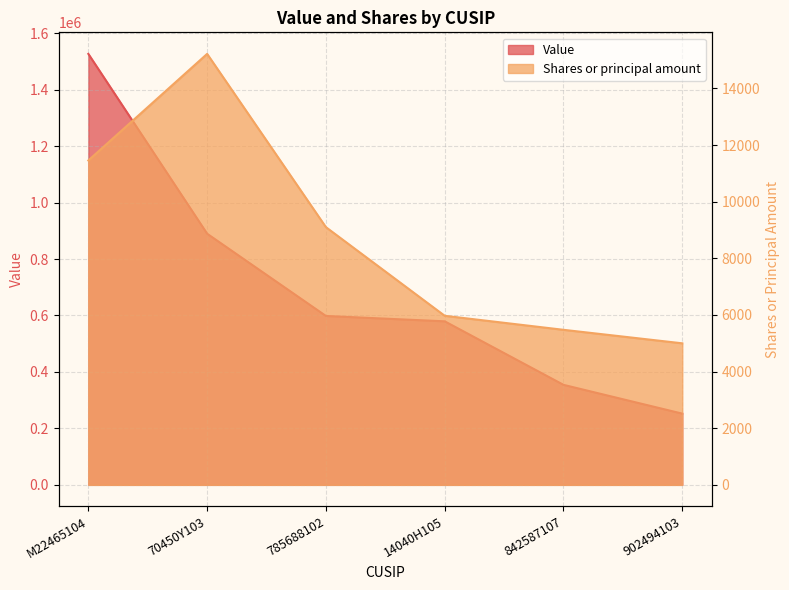

What is the average value of the Shares or principal amount series?

8703